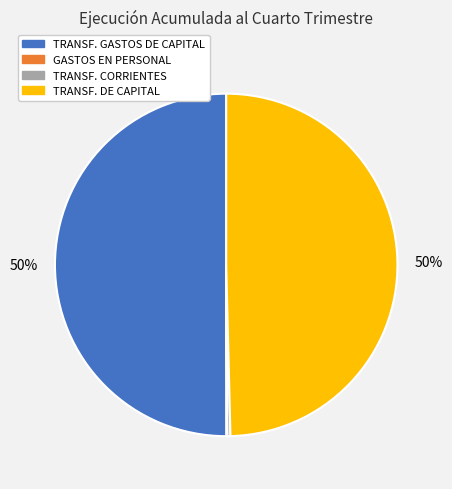

To the nearest percent, what is the difference between the largest and smallest slice percentages?

50%